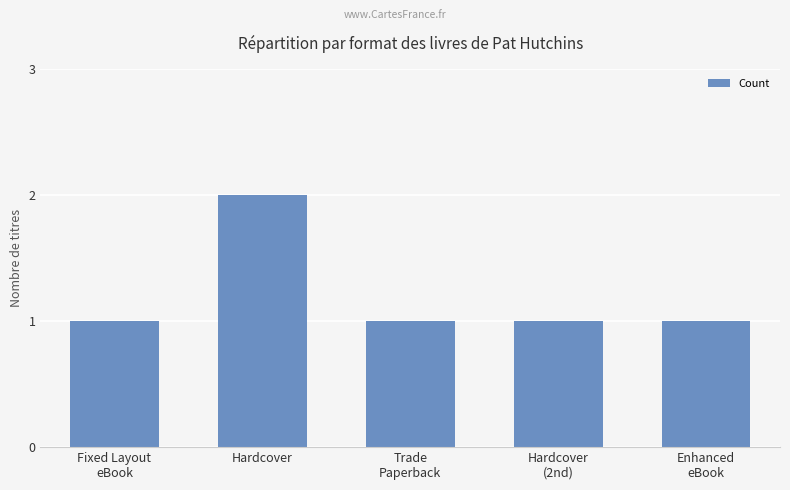

What is the value of the 4th bar from the left?

1